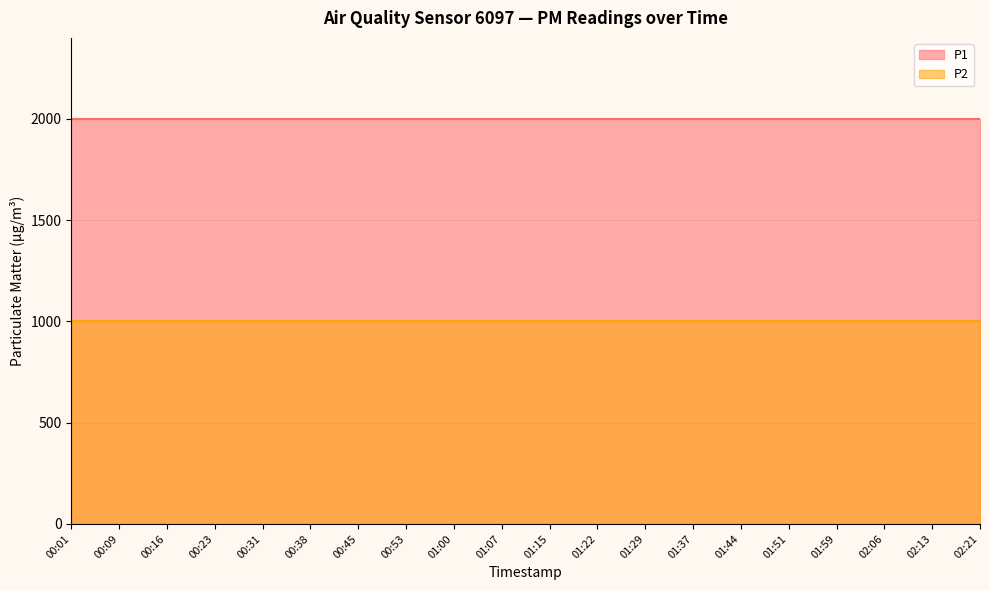

Between 00:23 and 01:59, which series saw the biggest shift?

P1